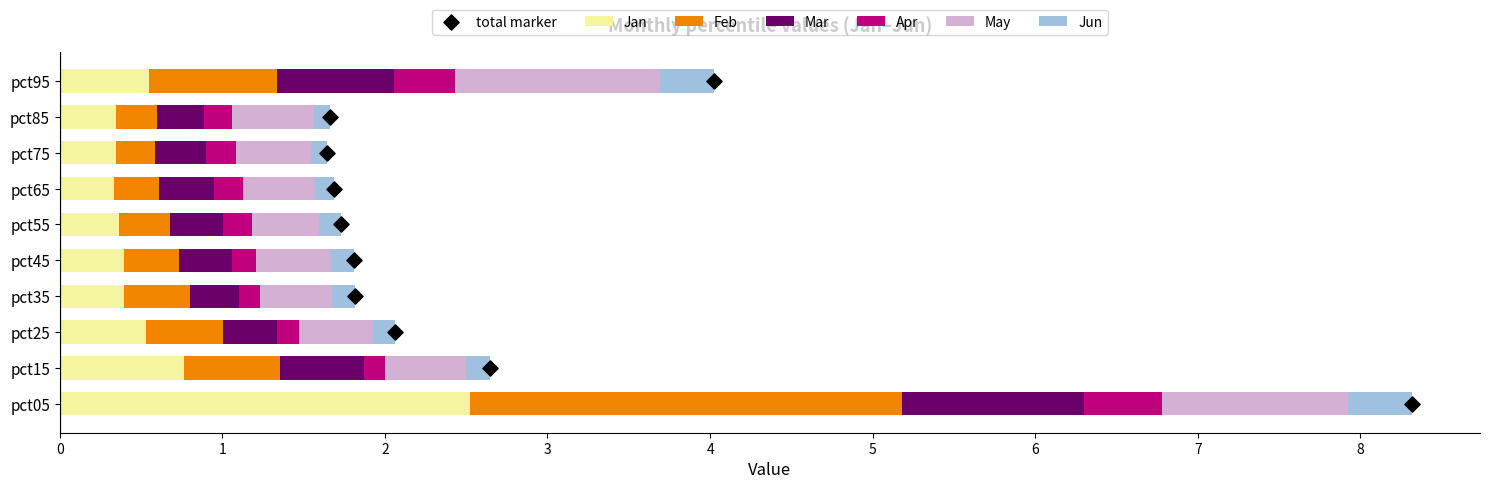

Which series has the largest total across all categories?

Jan